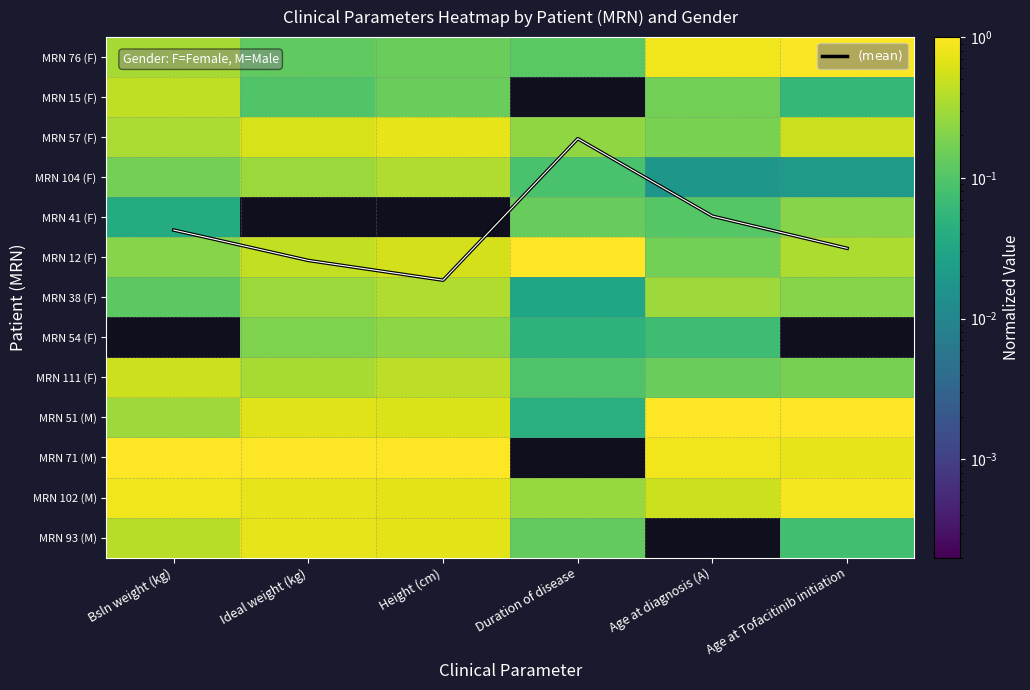

Is the value of MRN 111 (F) at Bsln weight (kg) greater than the value of MRN 76 (F) at Duration of disease?

Yes